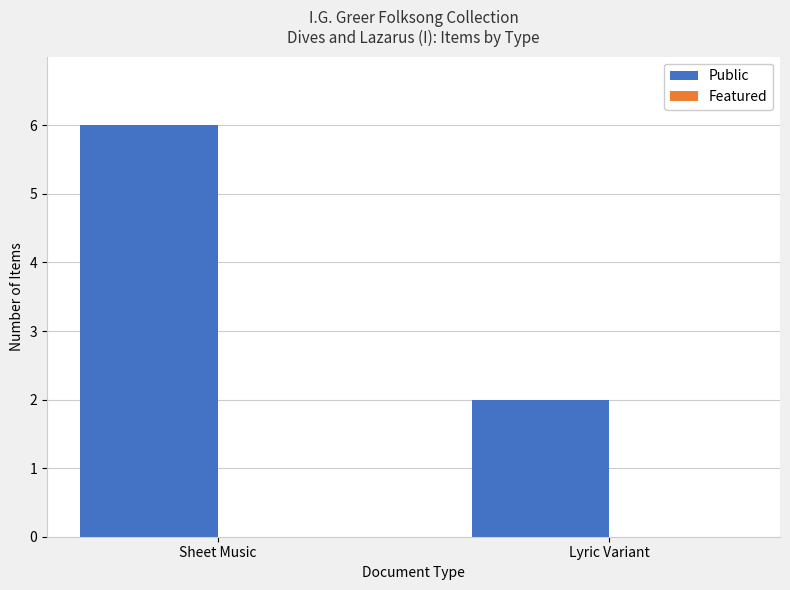

Which has a higher value, Sheet Music or Lyric Variant?

Sheet Music